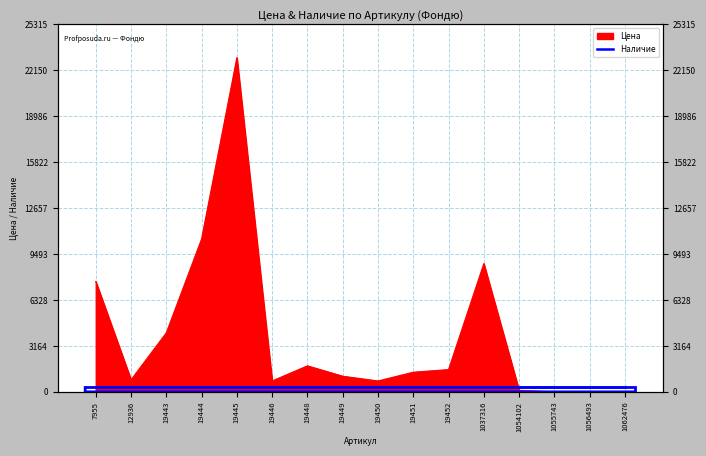

Where is the first local maximum?

19445